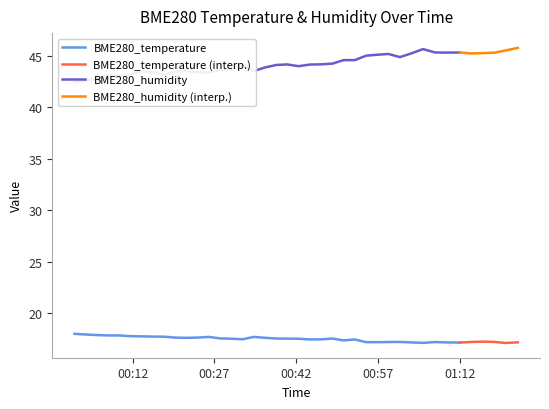

At which category is the sum across all series the highest?

01:05